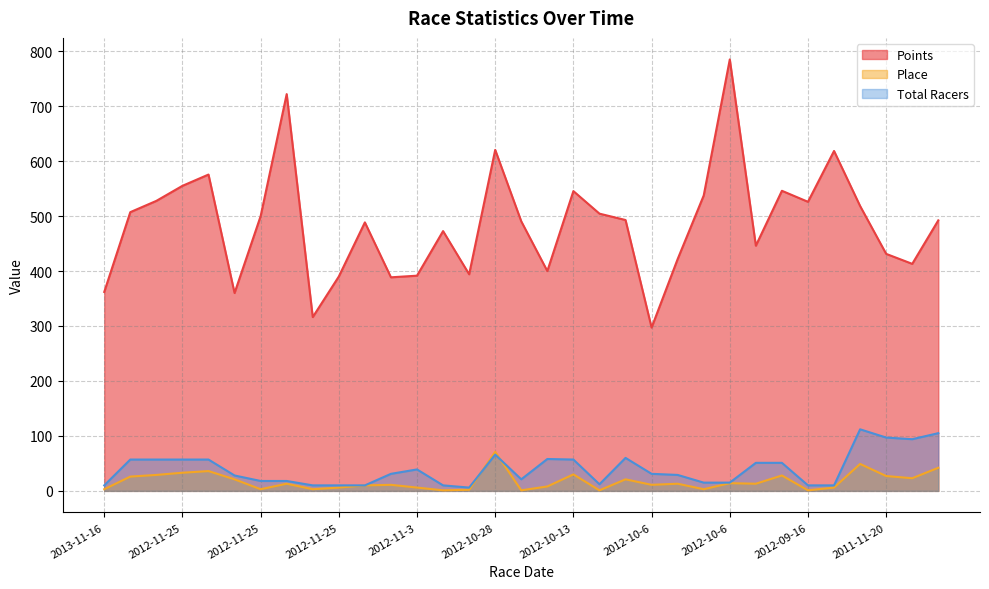

List the labels in order of Points value, largest first.

2012-10-6, 2012-11-25, 2012-10-28, 2012-09-16, 2012-11-25, 2012-11-25, 2012-09-16, 2012-10-13, 2012-10-6, 2012-11-25, 2012-09-16, 2012-09-9, 2012-11-25, 2012-10-13, 2012-11-25, 2012-10-6, 2011-10-23, 2012-10-28, 2012-11-25, 2012-11-3, 2012-09-16, 2011-11-20, 2012-10-6, 2011-11-13, 2012-10-13, 2012-10-28, 2012-11-3, 2012-11-25, 2012-11-25, 2013-11-16, 2012-11-25, 2012-11-25, 2012-10-6